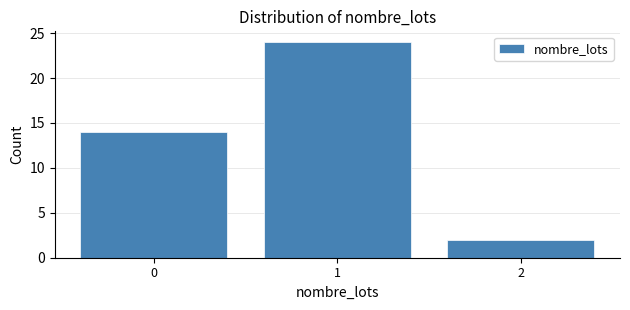

Which range on the x-axis has the tallest bar?

0.5 to 1.5